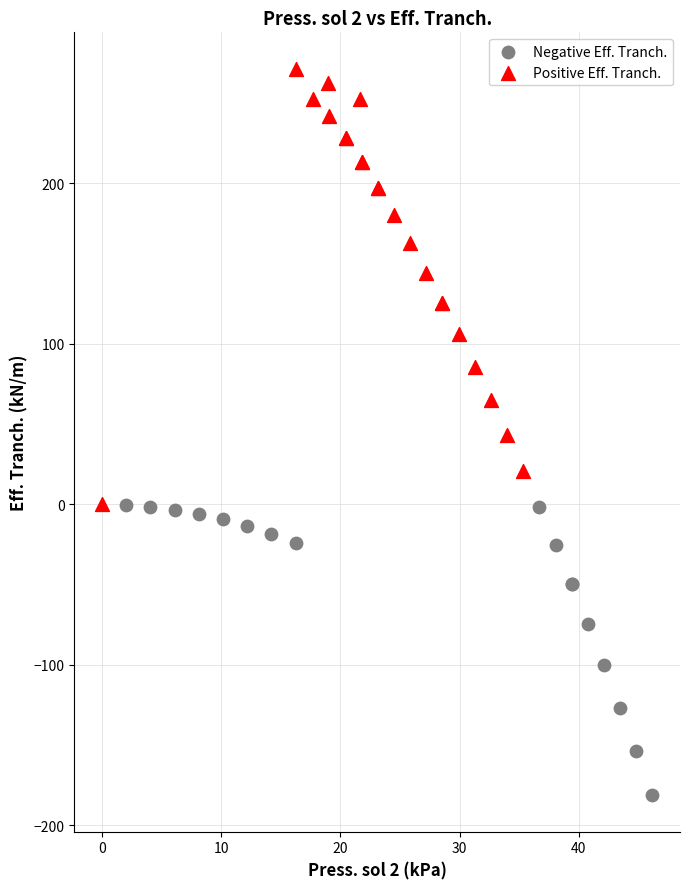

Which series contains the highest Y value?

Positive Eff. Tranch.